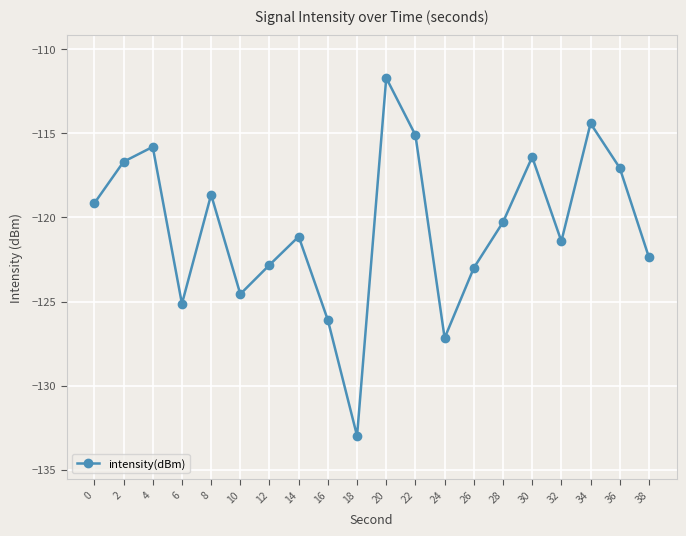

Is it true that the value at 34 is -114.4?

True